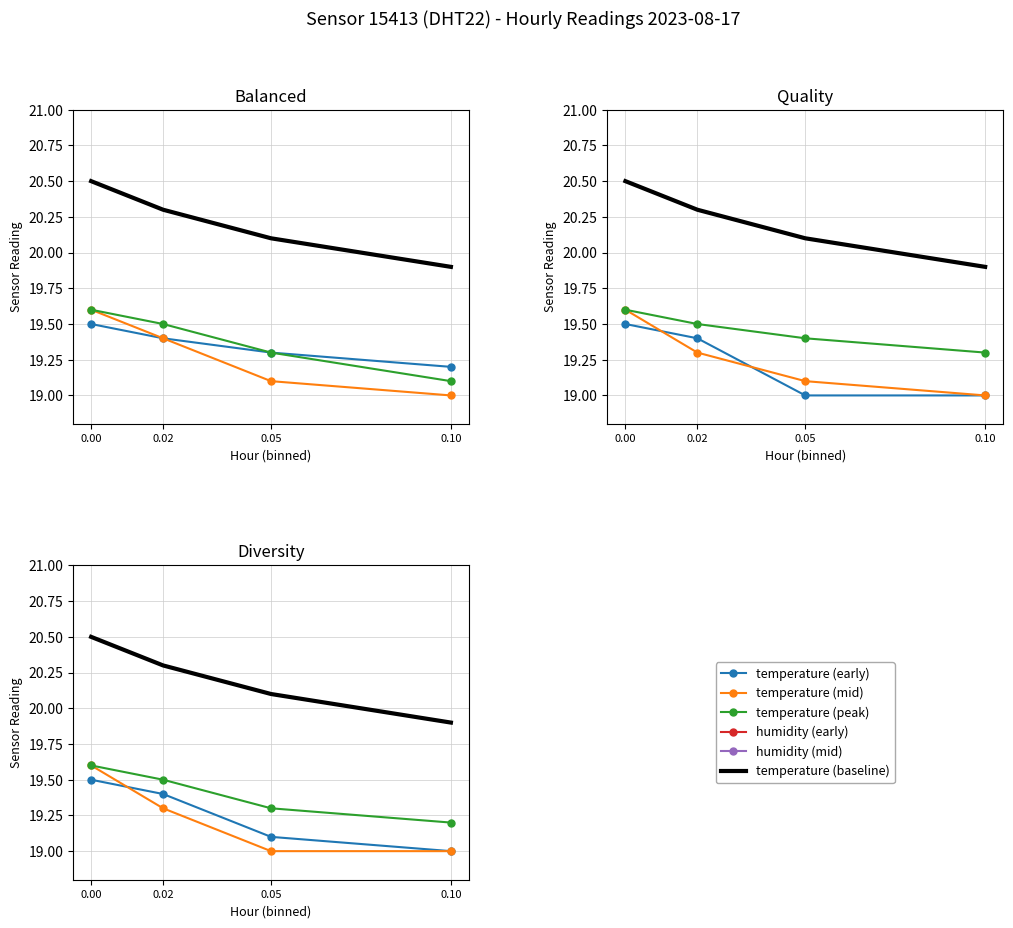

What is the difference between the maximum and minimum values in the temperature (baseline) series?

0.6